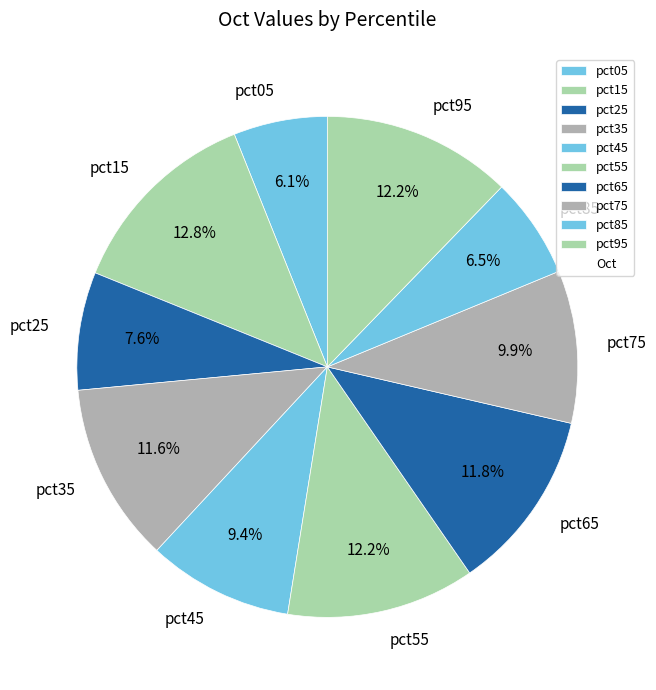

Does any single category account for the majority?

No